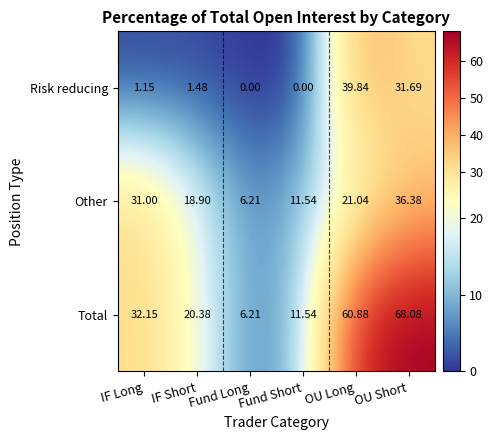

Which series changed the most between OU Long and OU Short?

Other